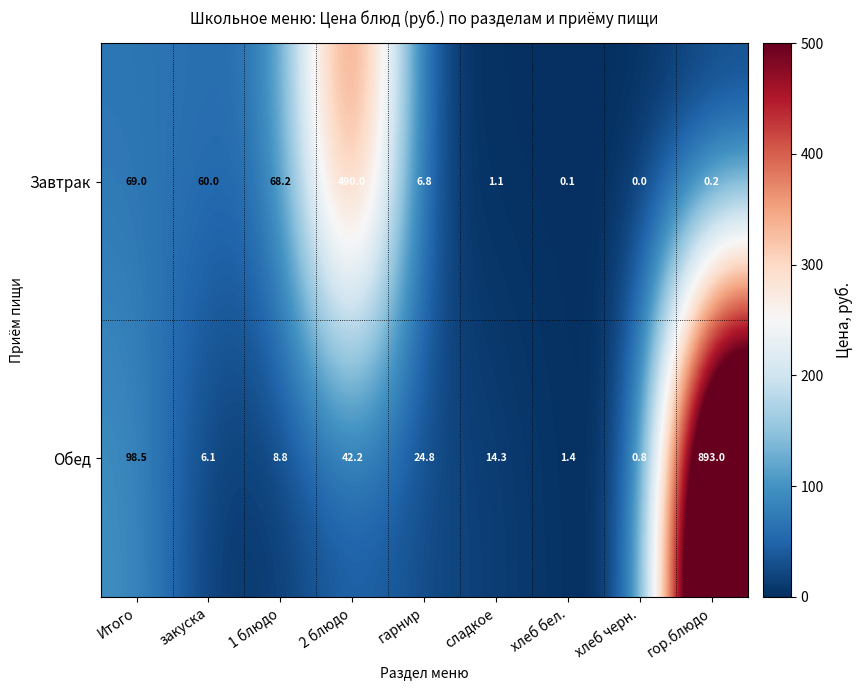

At which label does Завтрак first exceed 6?

Итого